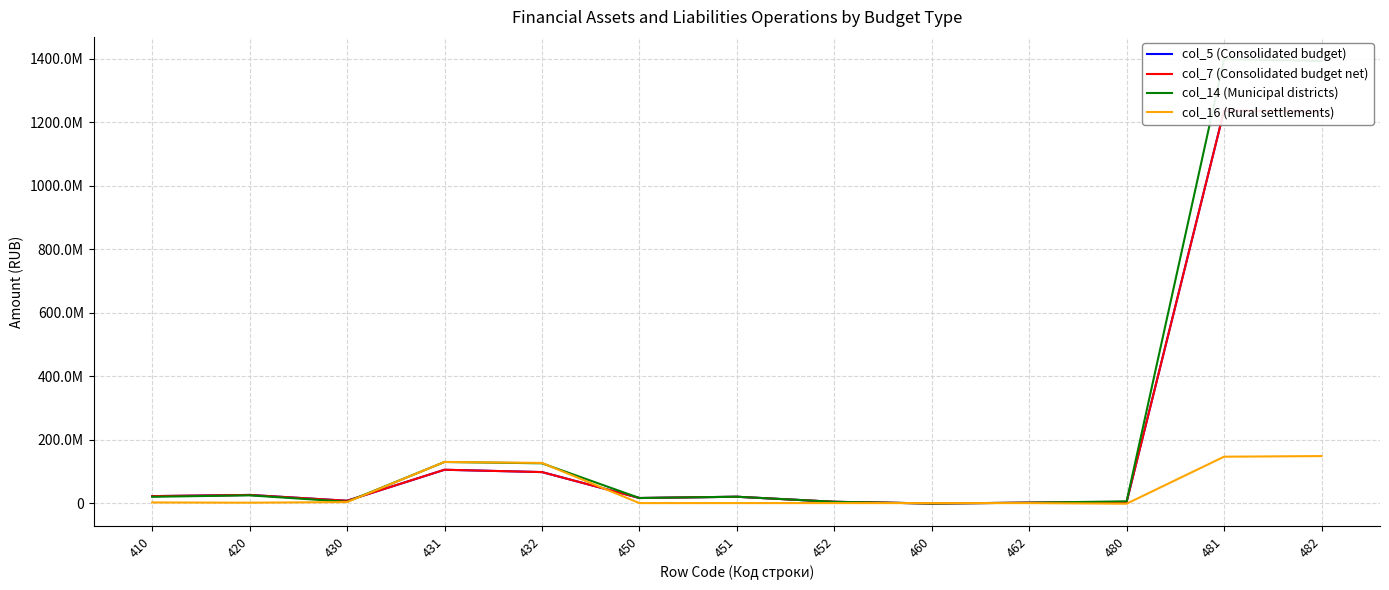

At 481, list the series in order from largest to smallest.

col_14 (Municipal districts), col_5 (Consolidated budget), col_7 (Consolidated budget net), col_16 (Rural settlements)